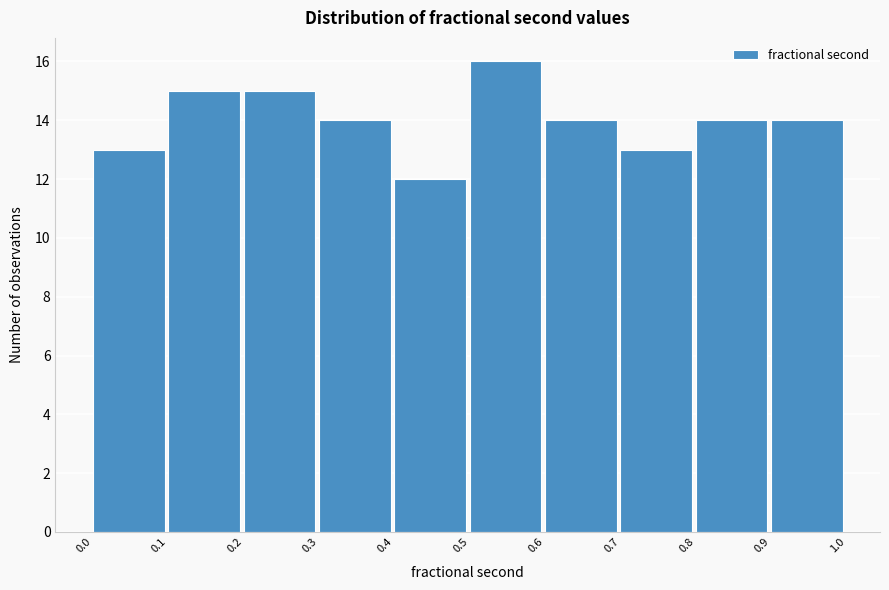

Reading left to right, transcribe this chart: for each bar, give the range it covers on the x-axis and its height. The values are not printed on the chart, so give them approximately, as read against the axis.

0.0 to 0.1: 13
0.1 to 0.2: 15
0.2 to 0.3: 15
0.3 to 0.4: 14
0.4 to 0.5: 12
0.5 to 0.6: 16
0.6 to 0.7: 14
0.7 to 0.8: 13
0.8 to 0.9: 14
0.9 to 1.0: 14